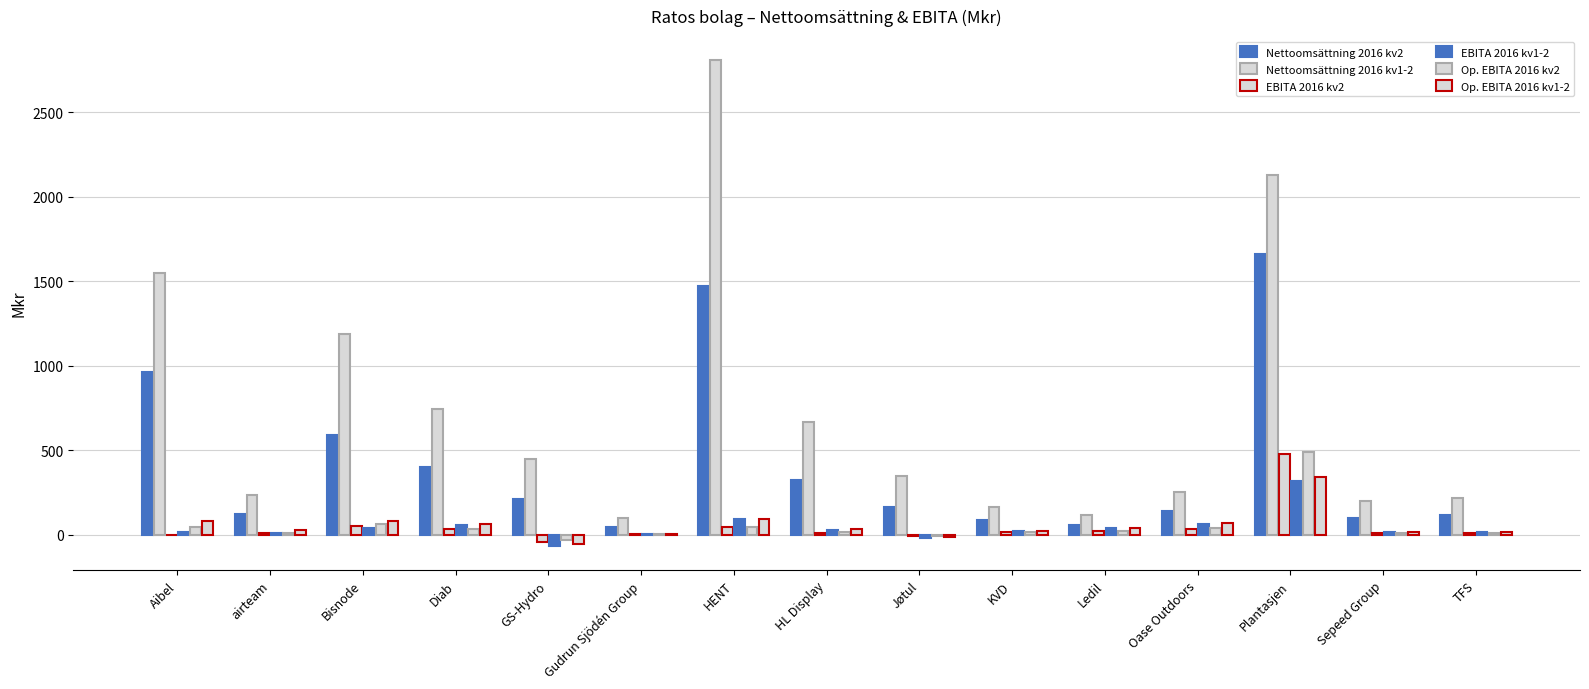

Which has a higher value, Oase Outdoors or KVD?

Oase Outdoors